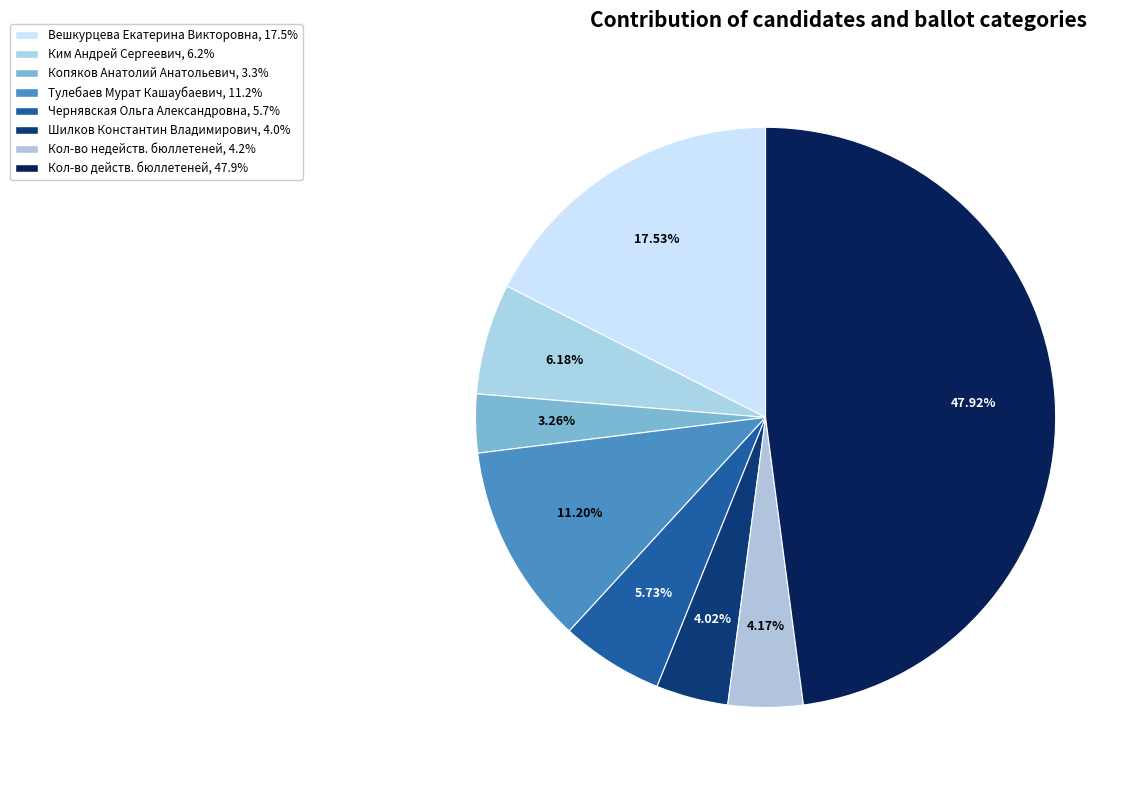

Is Шилков Константин Владимирович the majority of the pie?

No